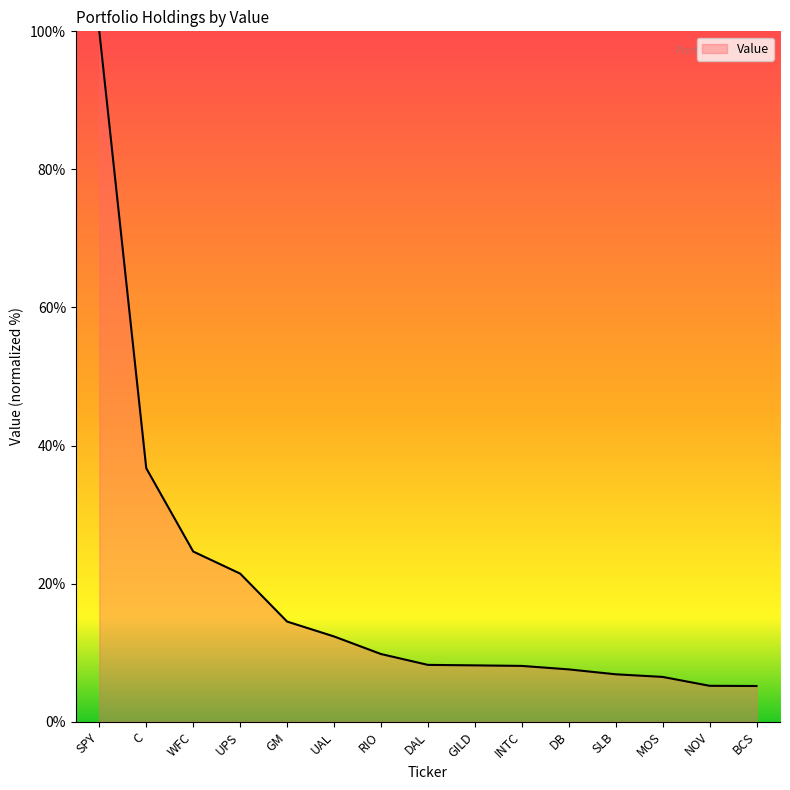

Where is the data nearest to the value 52?

C